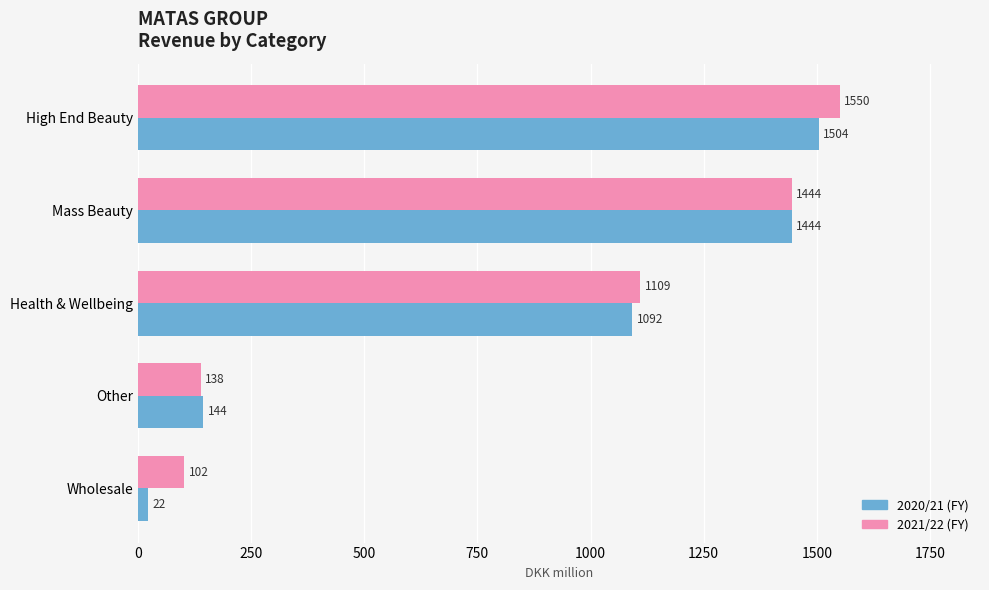

Which series has the largest range (max minus min)?

2020/21 (FY)